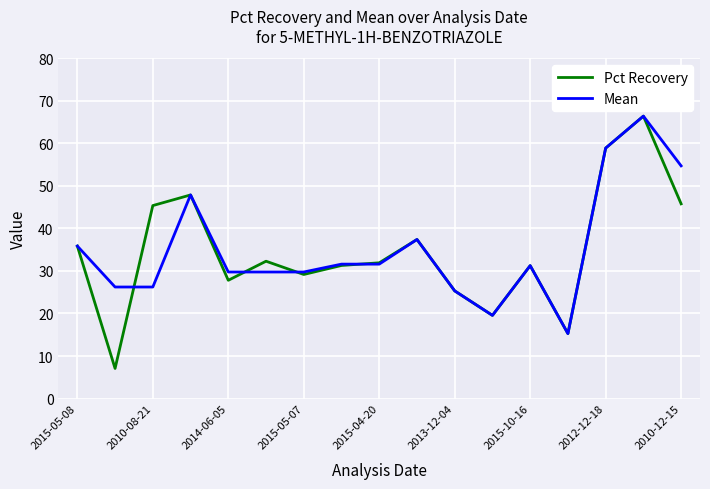

What is the maximum value for Mean?

66.4